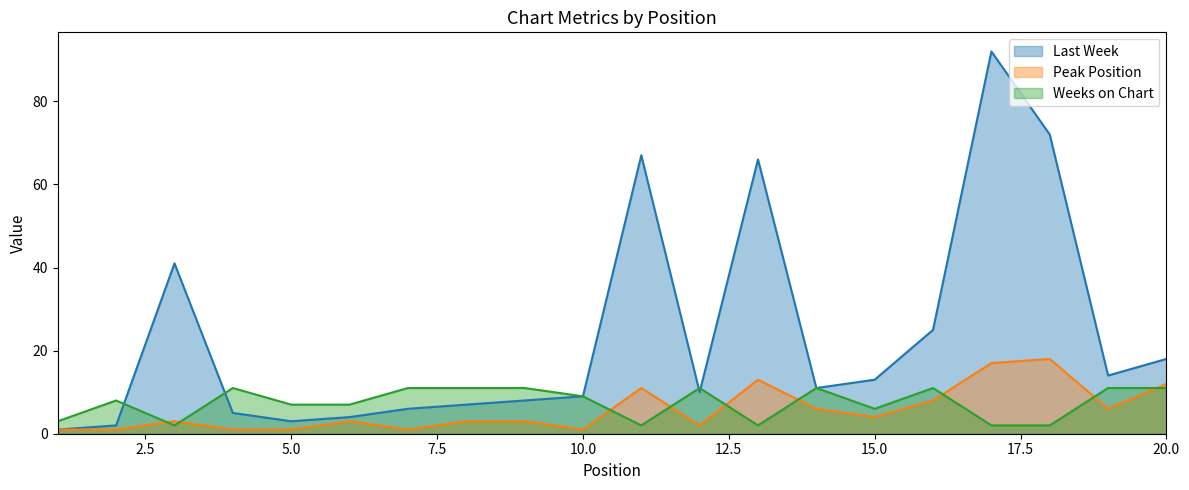

Rank the categories by Last Week value from lowest to highest.

1, 2, 5, 6, 4, 7, 8, 9, 10, 12, 14, 15, 19, 20, 16, 3, 13, 11, 18, 17